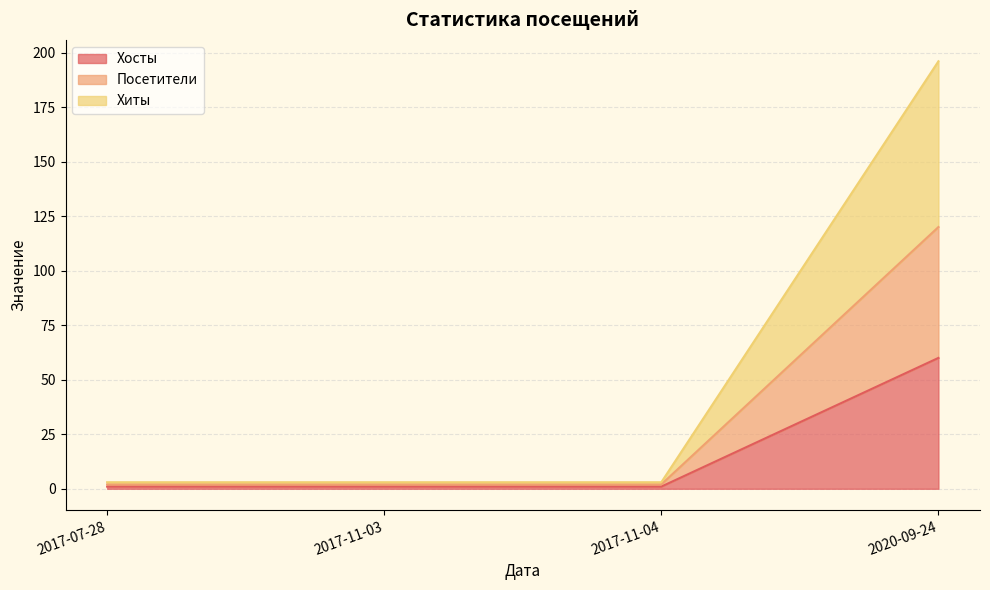

What is the difference between the maximum and second lowest values in the Посетители series?

118